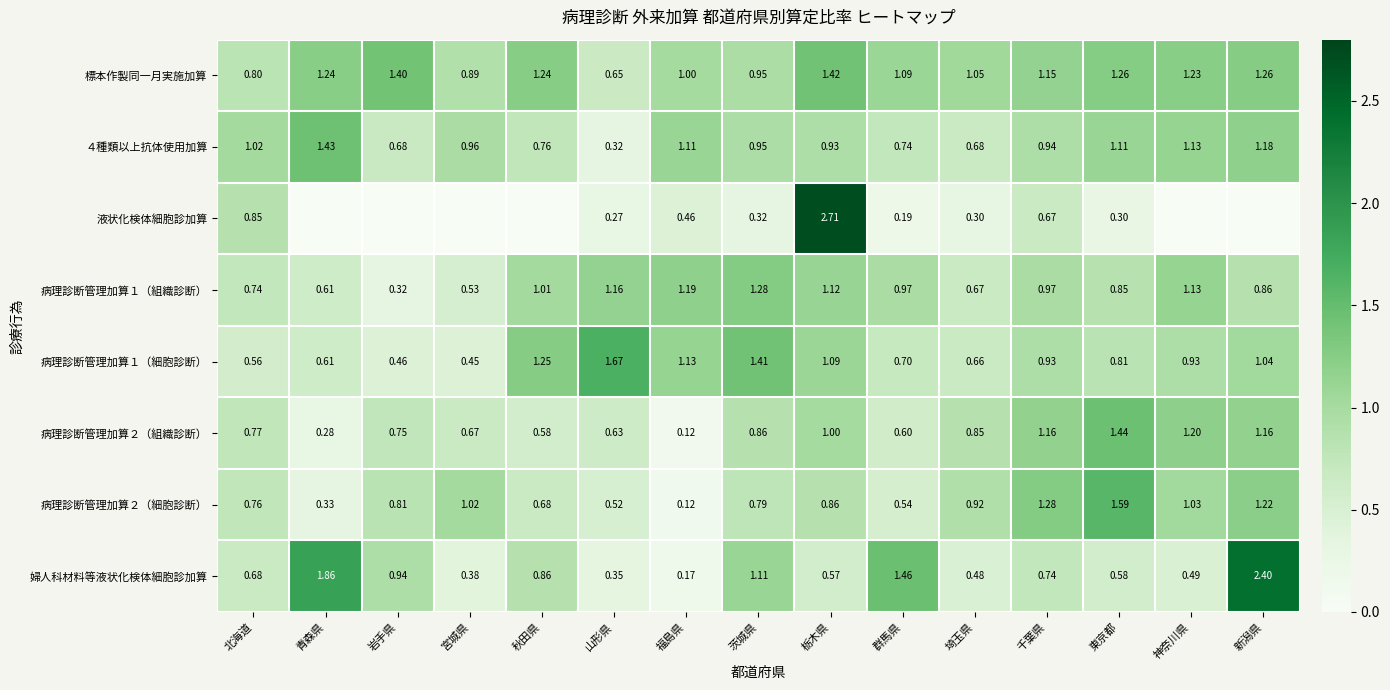

At which label is 病理診断管理加算１（組織診断） closest to 0?

岩手県